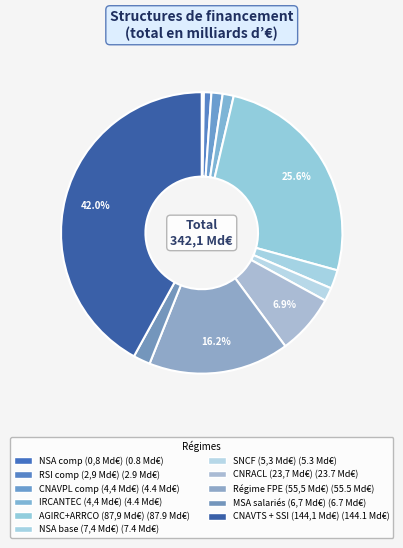

Count the number of slices in the pie.

11